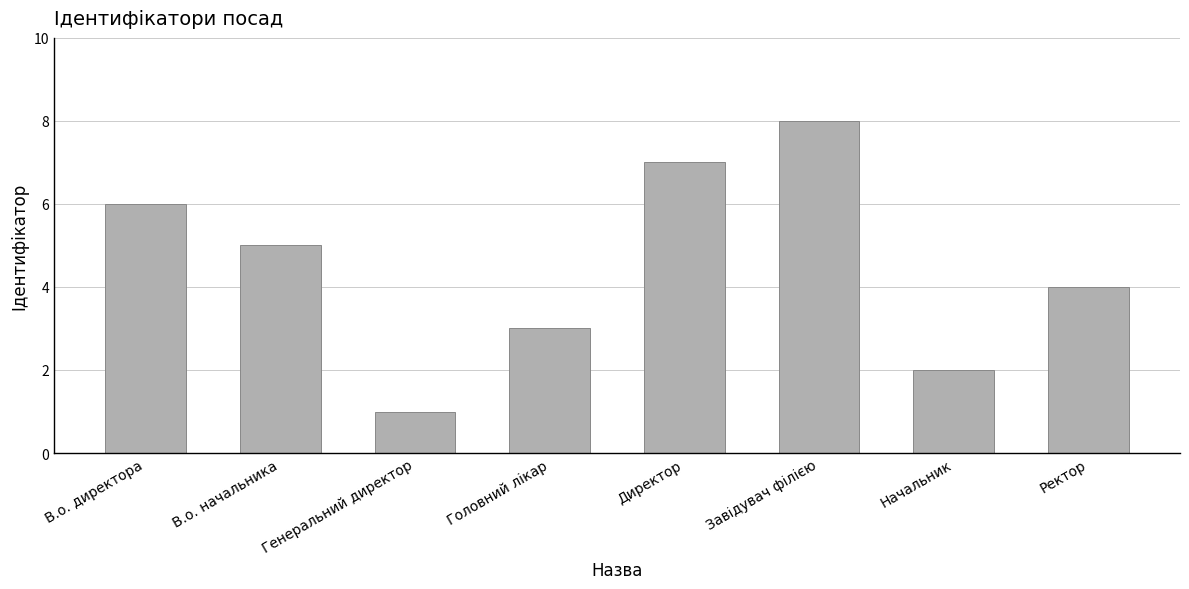

Is it true that the value at Ректор is 6?

False